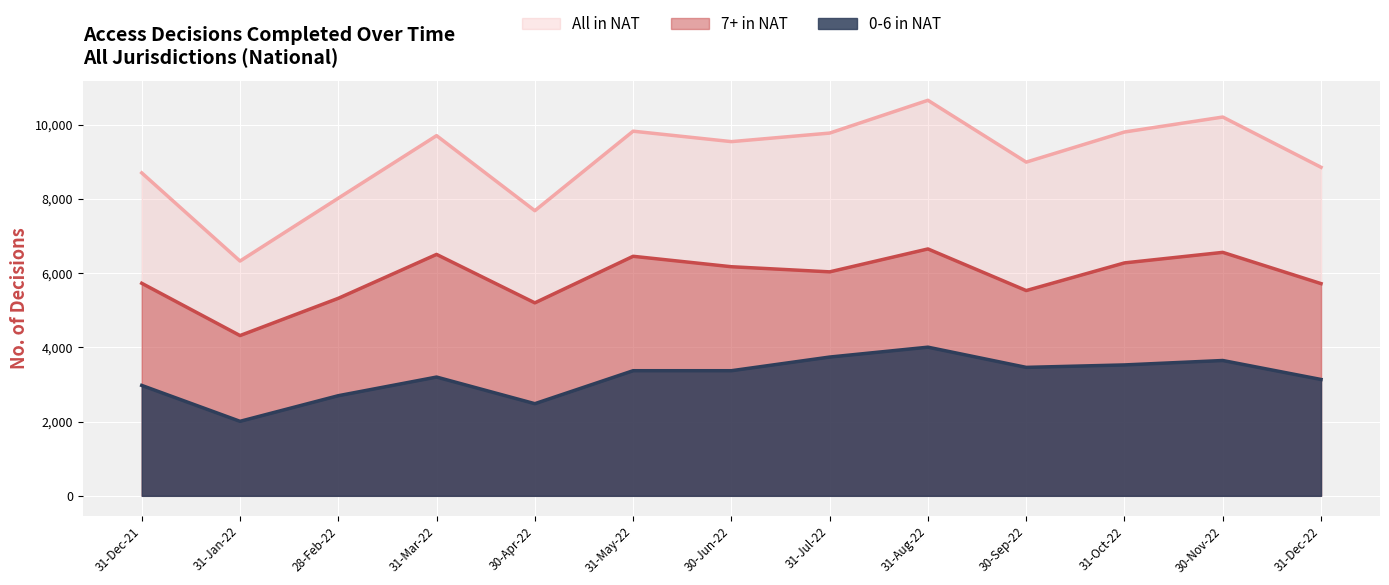

At which label is 0-6 in NAT closest to 3005?

31-Dec-21